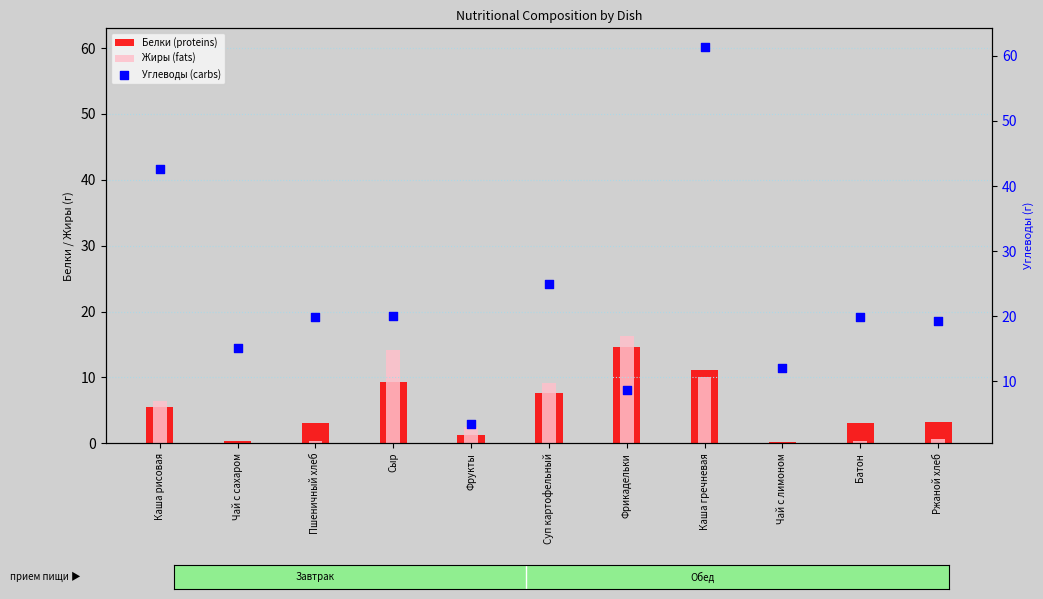

At how many categories does at least one series exceed 21?

3